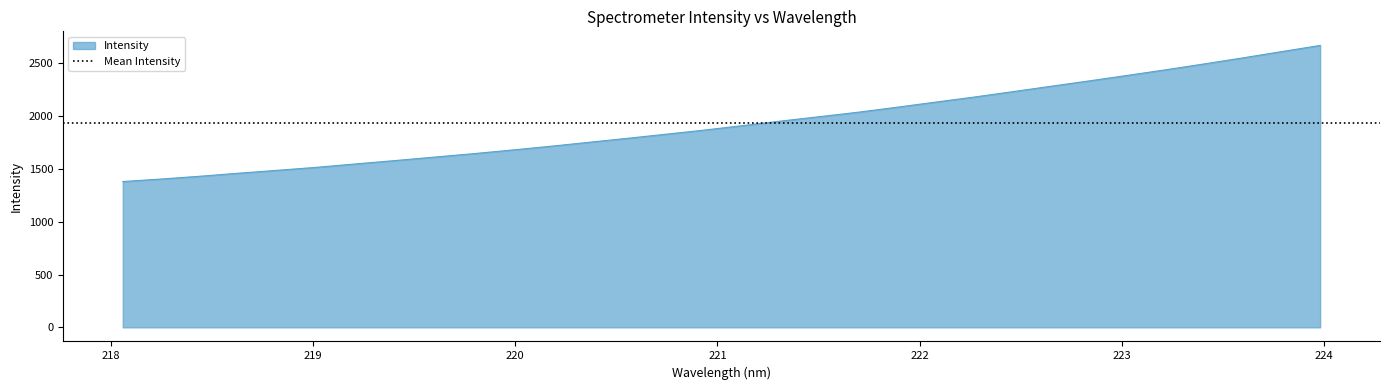

What is the maximum value shown in the chart?

2667.6